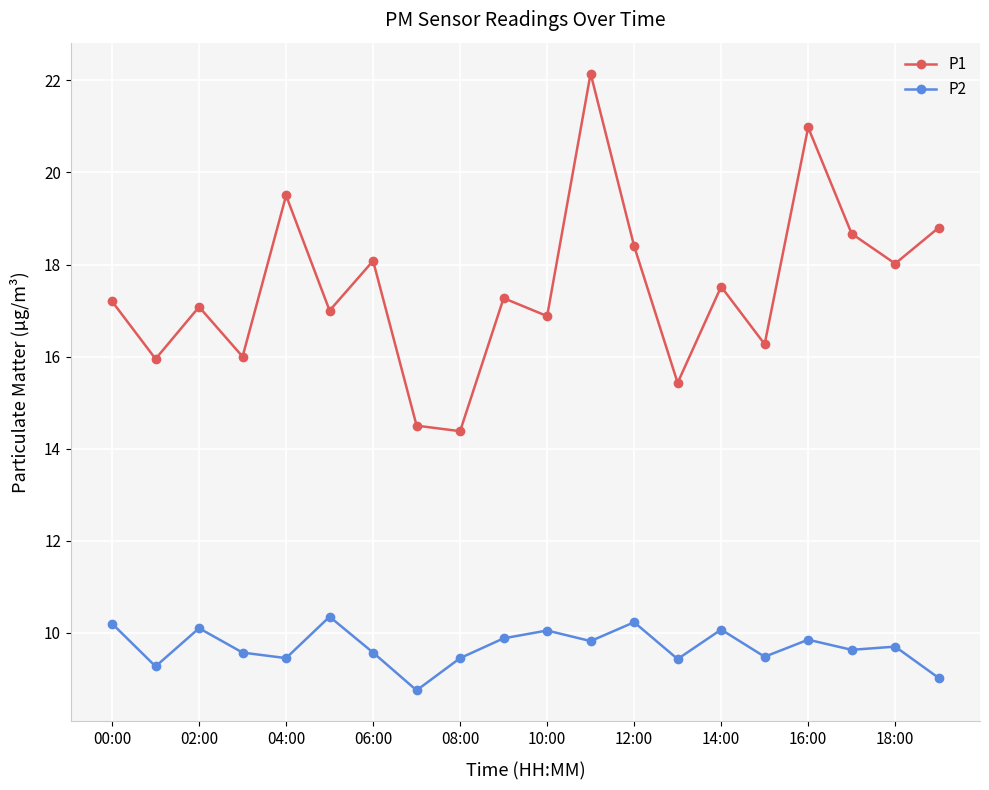

How many lines are shown in the chart?

2